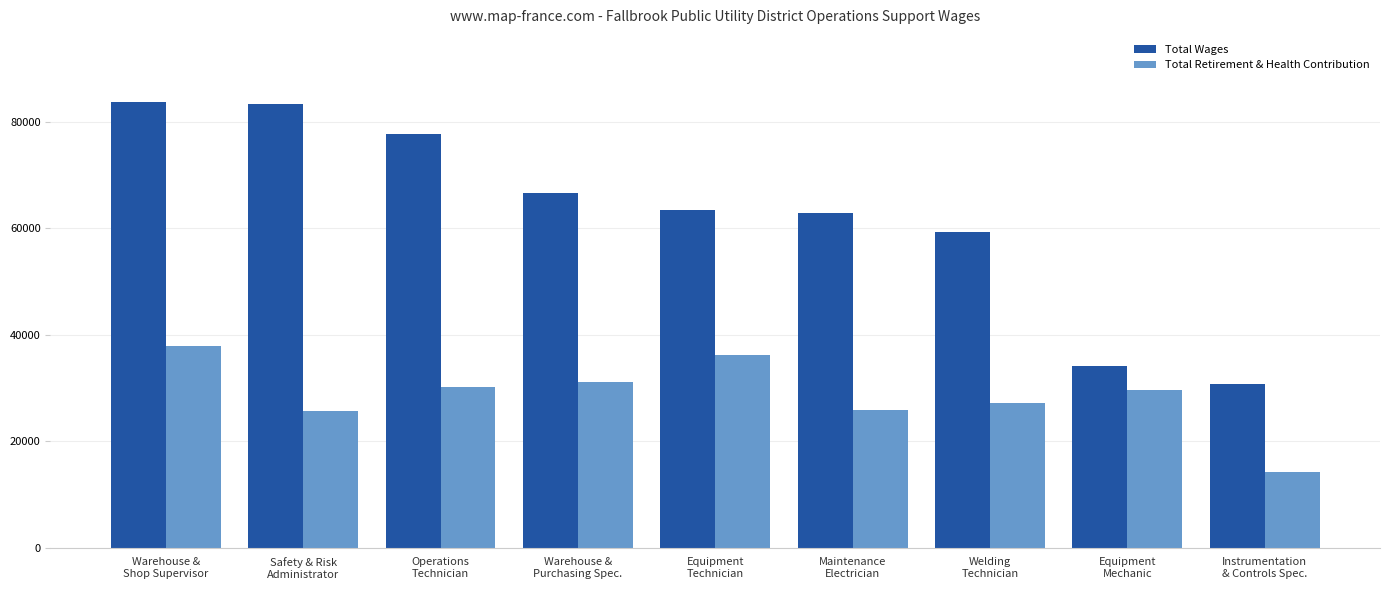

Is the value of Total Wages at Maintenance
Electrician greater than the value of Total Retirement & Health Contribution at Instrumentation
& Controls Spec.?

Yes